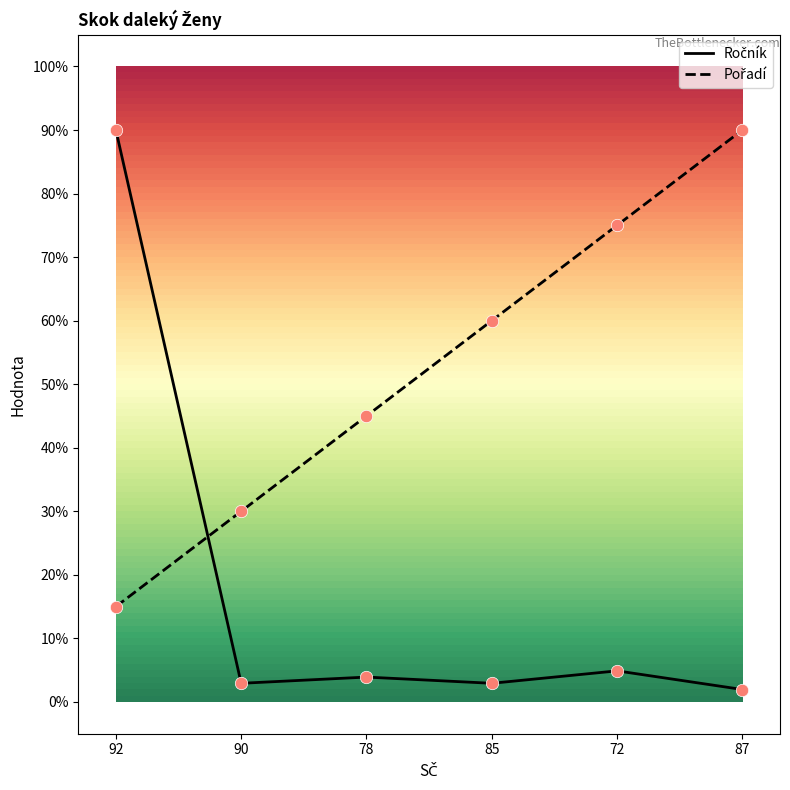

What are all the series names shown in the legend?

Ročník, Pořadí